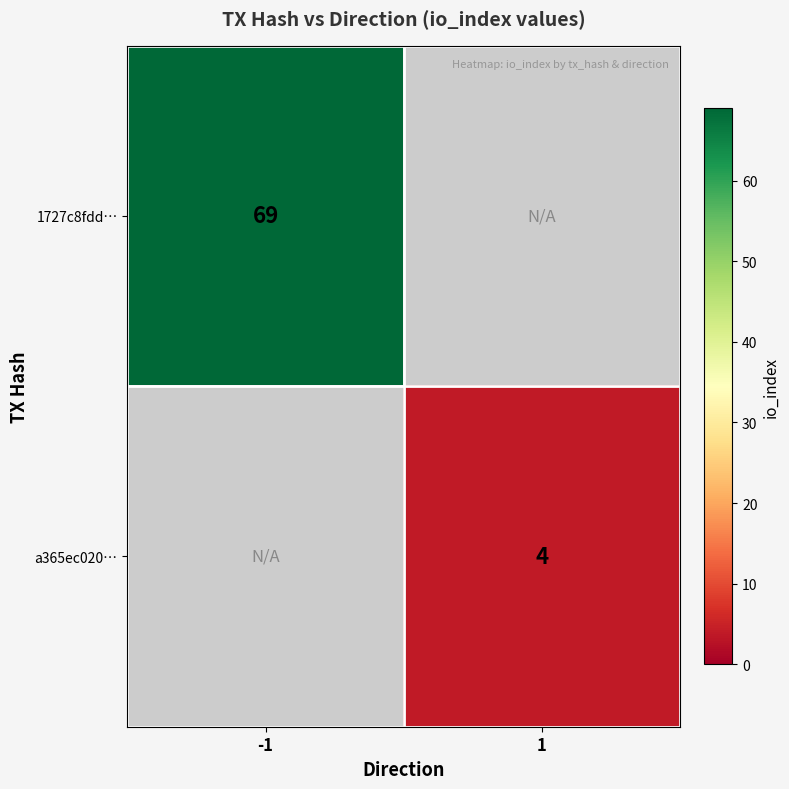

Is it true that 1727c8fdd… equals 69 at -1?

True